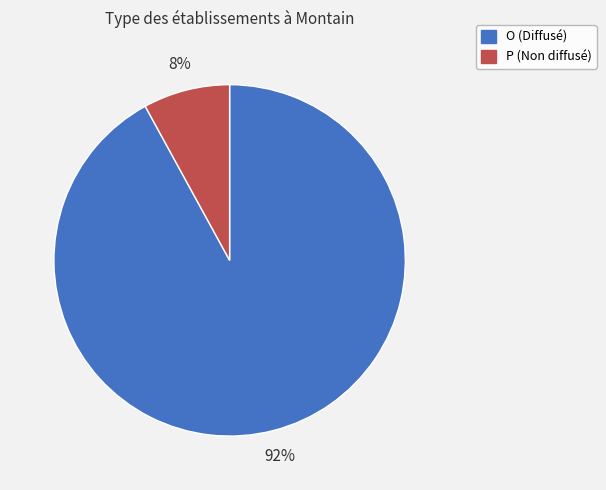

The P slice represents 1% of the pie. True or false?

False